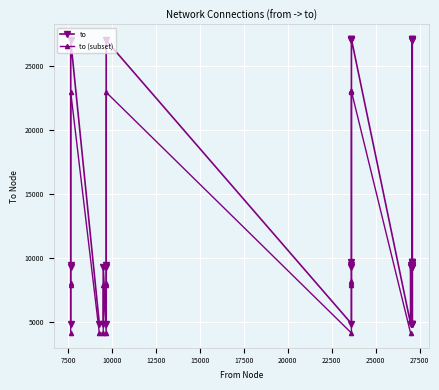

Is it true that from equals 27083 at 26?

True